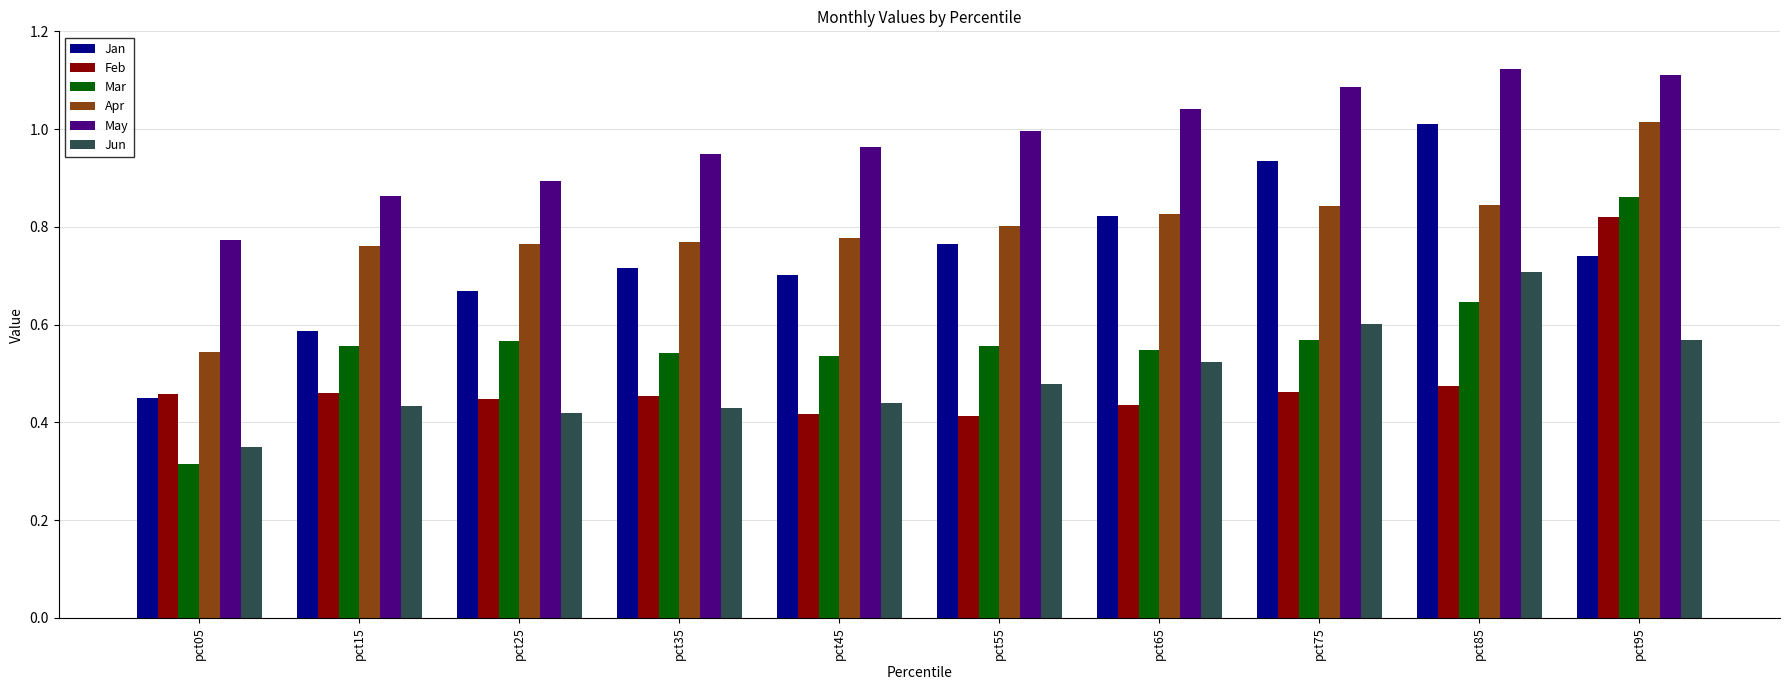

Count the number of categories in the chart.

10